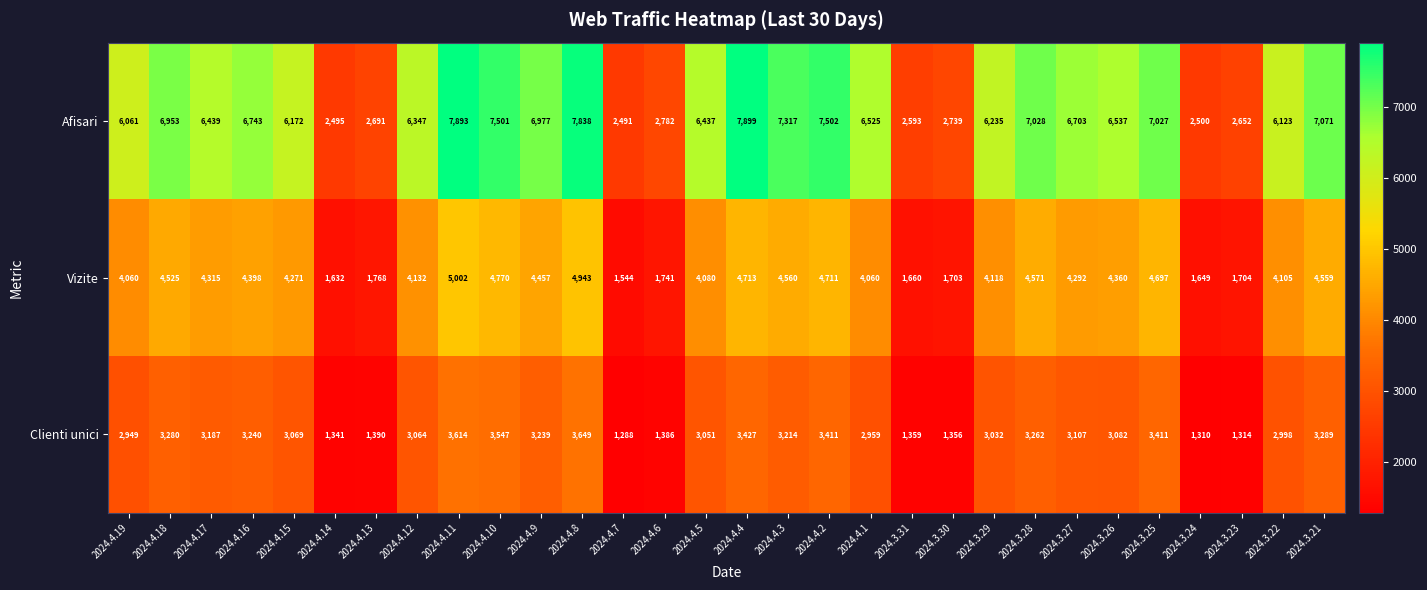

Is it true that Vizite equals 4525 at 2024.4.18?

True